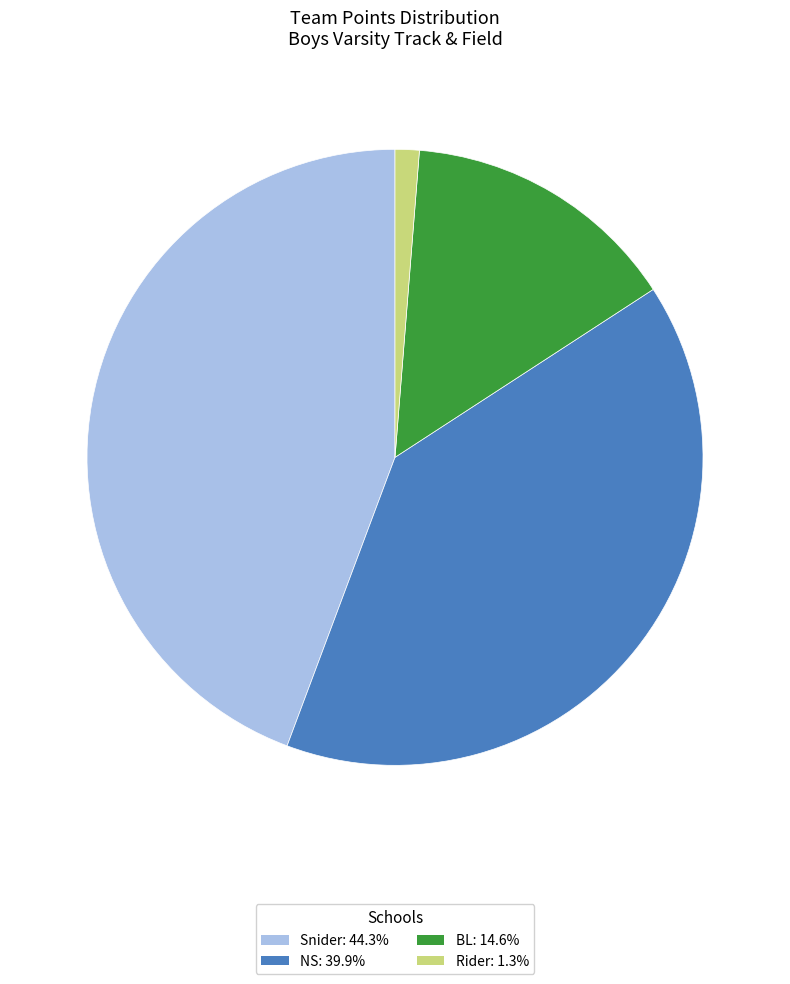

Is it true that Rider is 1% of the pie?

True